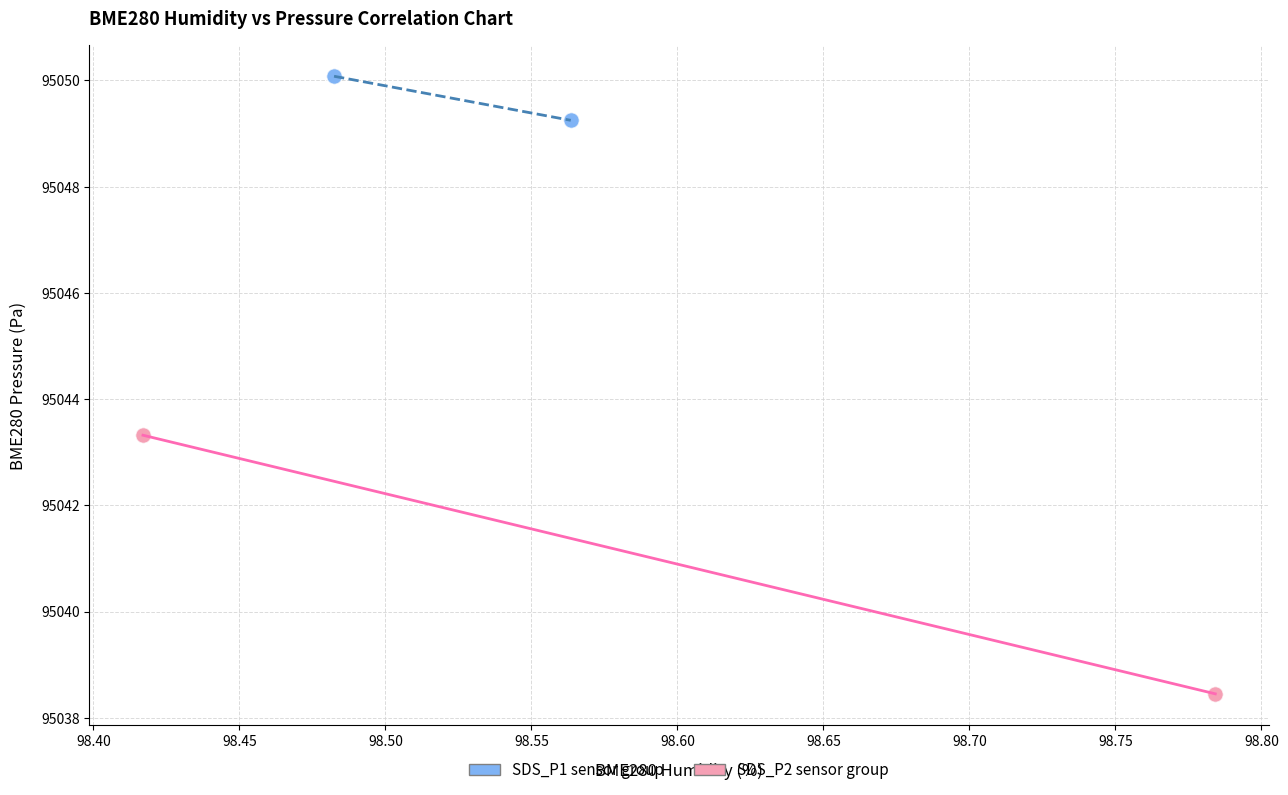

Which series has the widest spread of Y values?

SDS_P2 sensor group